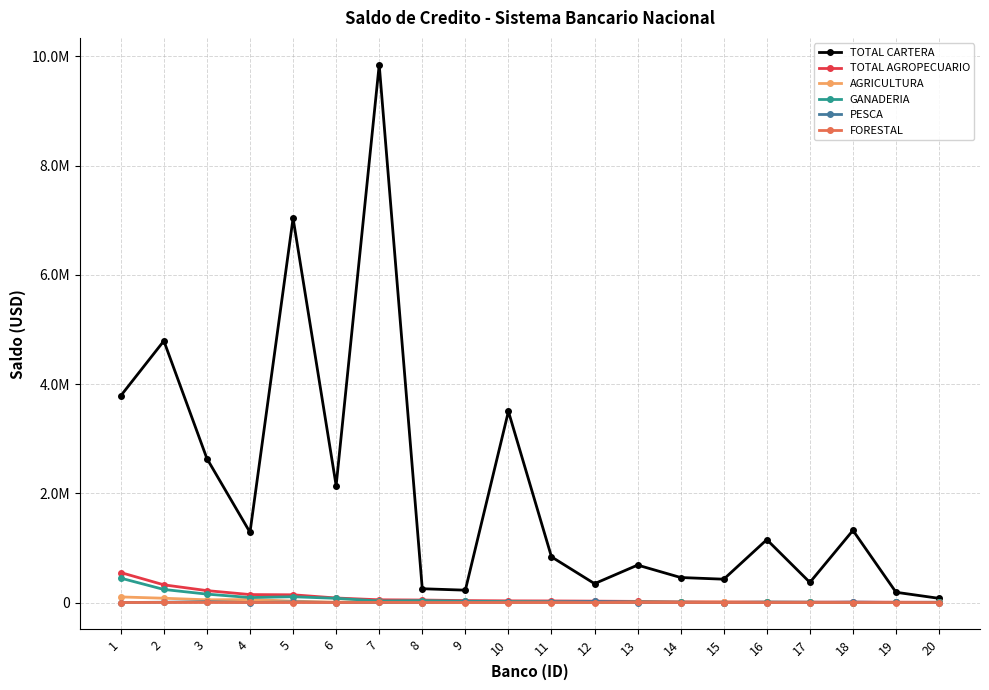

What is the sum of the FORESTAL values at 20 and 1?

44.0